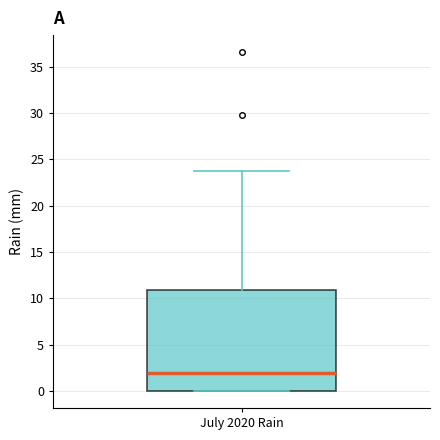

Transcribe this box plot: give where the median line is, the range the box spans, and where the two whiskers end, as read against the y-axis. The values are not printed on the chart, so give them approximately, as read against the axis.

median 2, box 0 to 11, whiskers 0 to 24